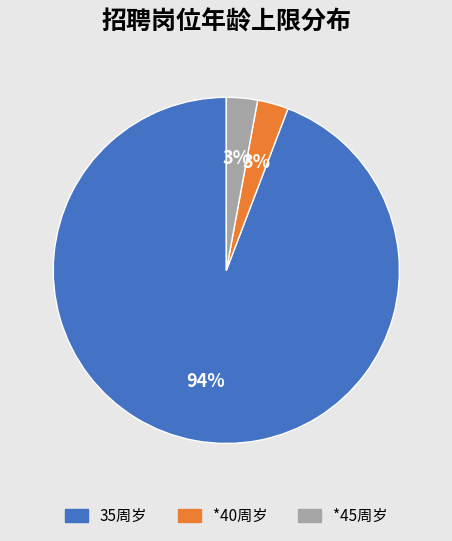

Is there a majority slice in this chart?

Yes